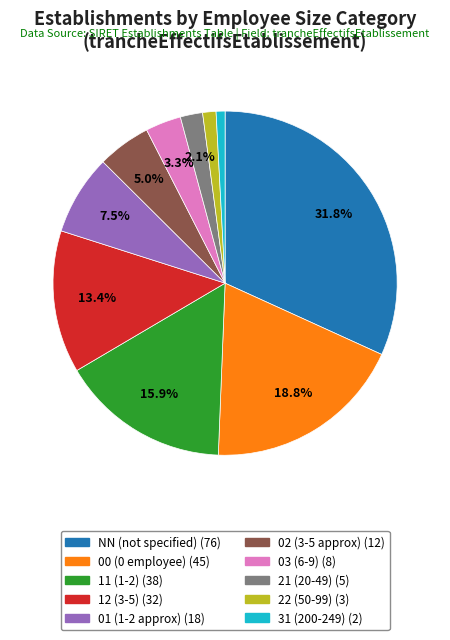

Does NN account for over 50% of the chart?

No